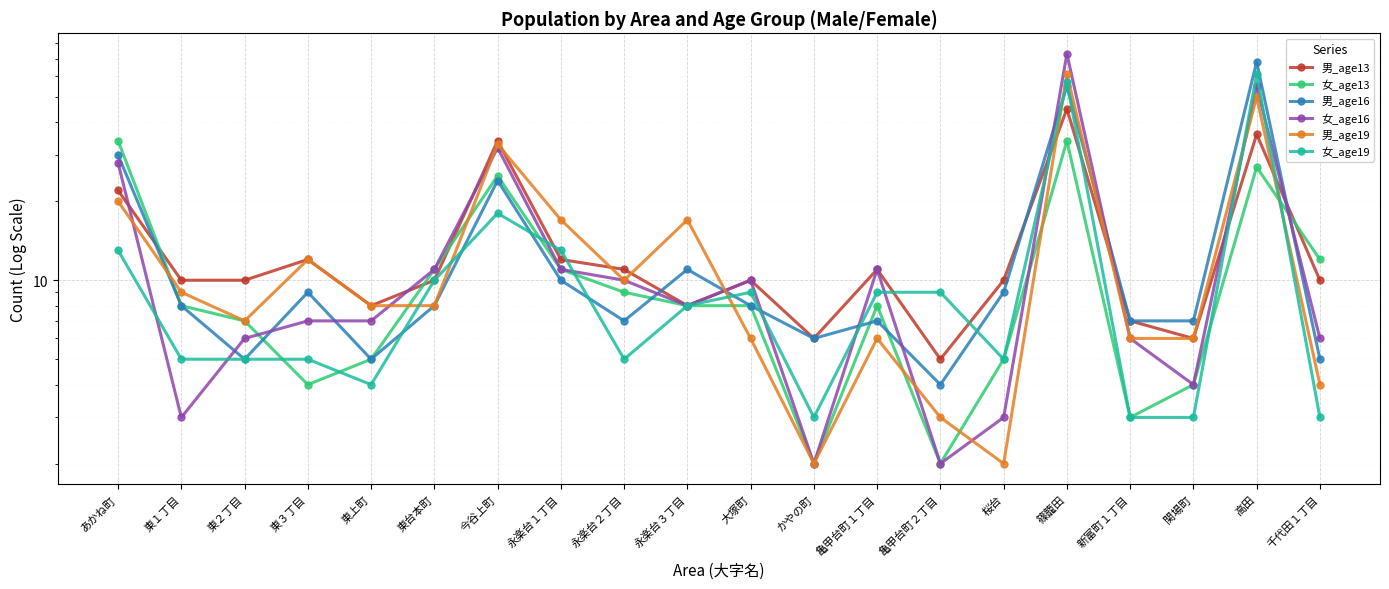

What is the approximate value of 女_age19 at 永楽台１丁目, to the nearest 5?

15